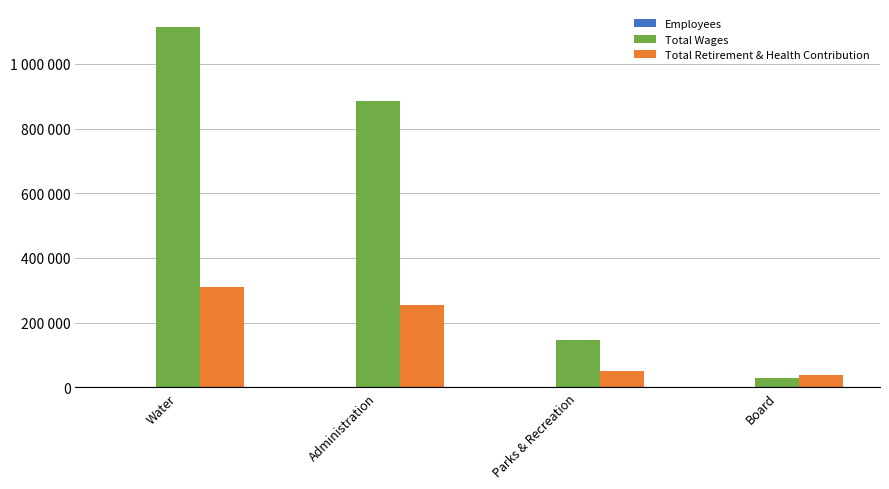

What is the average value of the Total Retirement & Health Contribution series?

163115